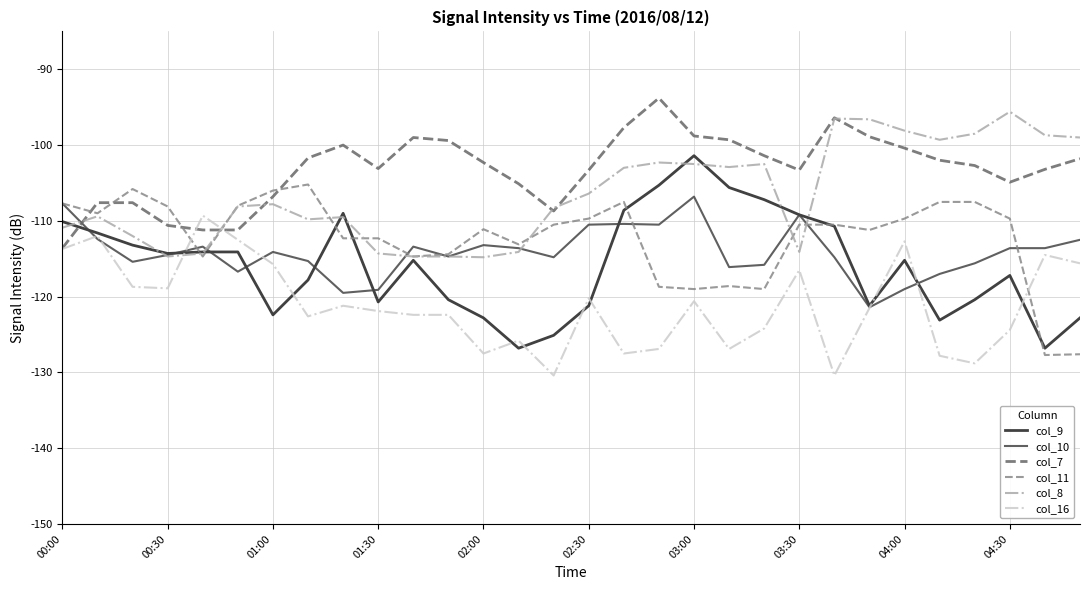

What is the maximum value for col_16?

-109.3